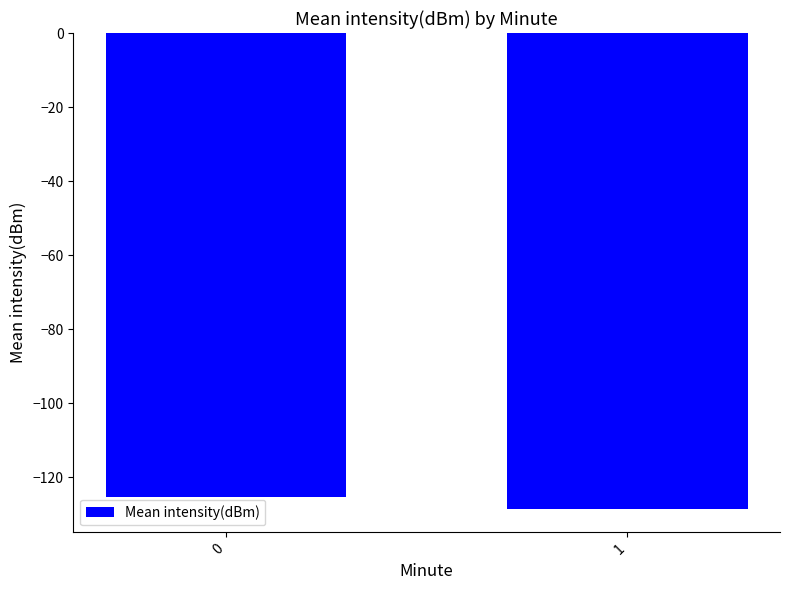

What is the value of the 2nd bar from the left?

-128.5